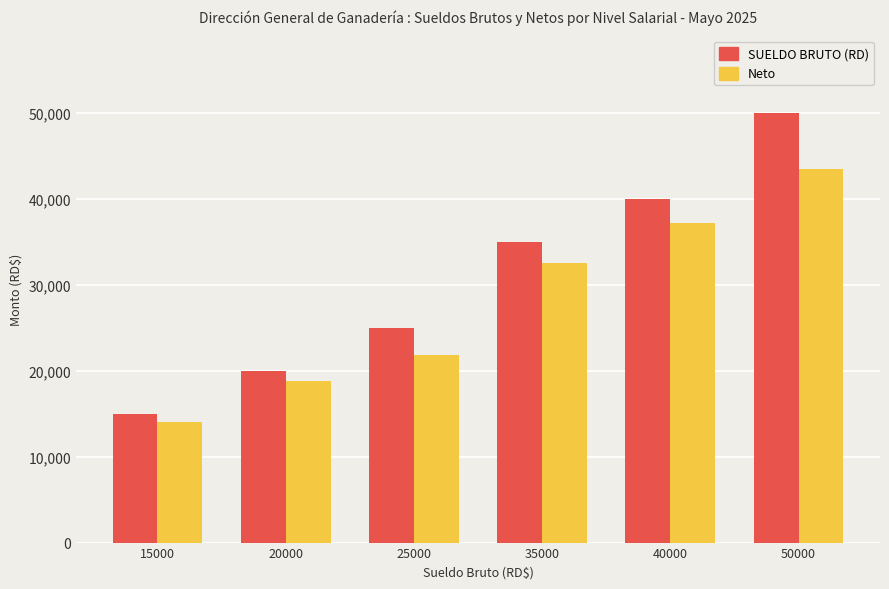

What is the average value of the Neto series?

27974.2